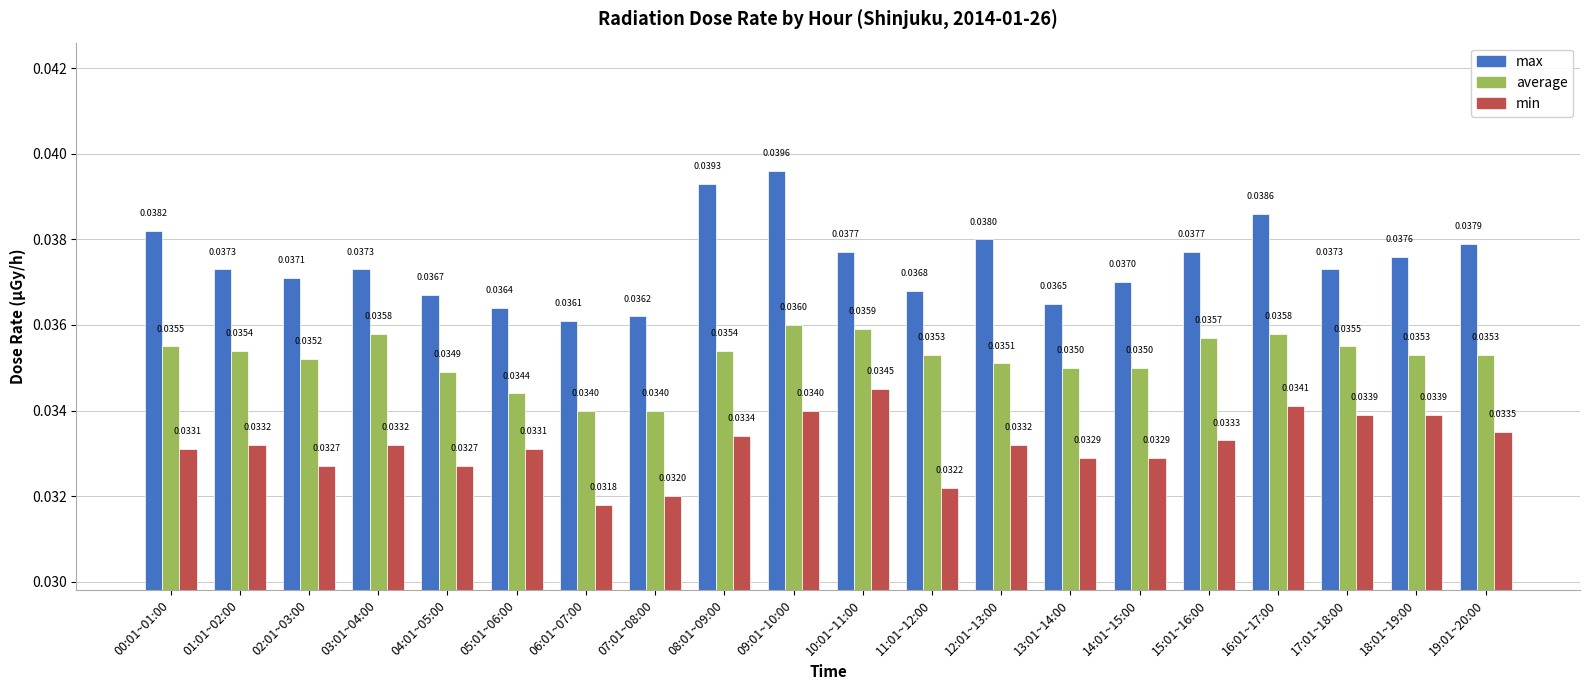

At 01:01~02:00, list the series in order from largest to smallest.

max, average, min